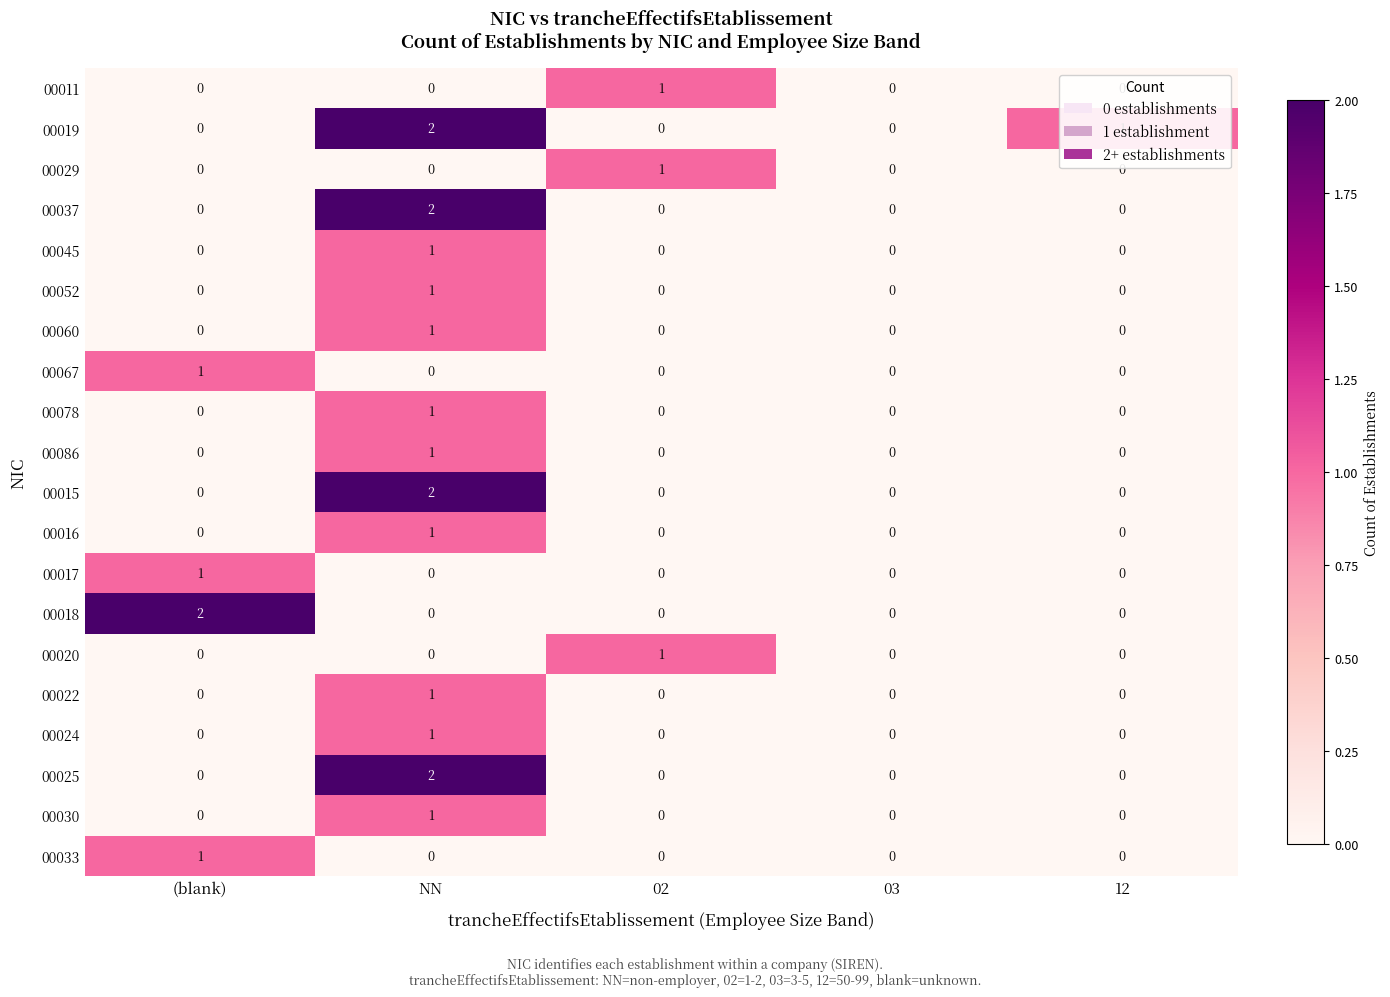

The 00030 series shows 0 at (blank). True or false?

True